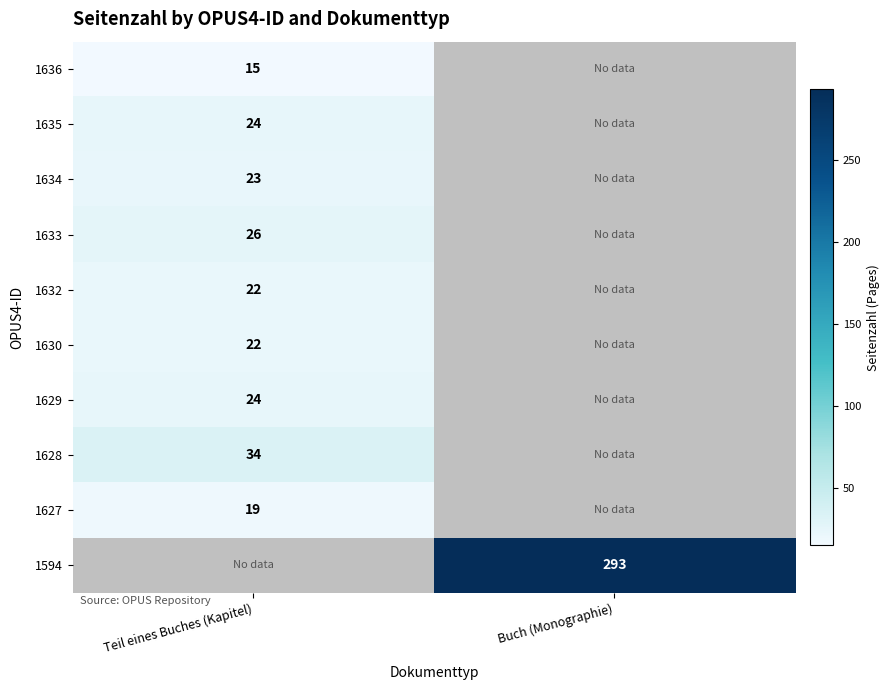

True or false: 1629 has a value of 35.1 at Teil eines Buches (Kapitel).

False